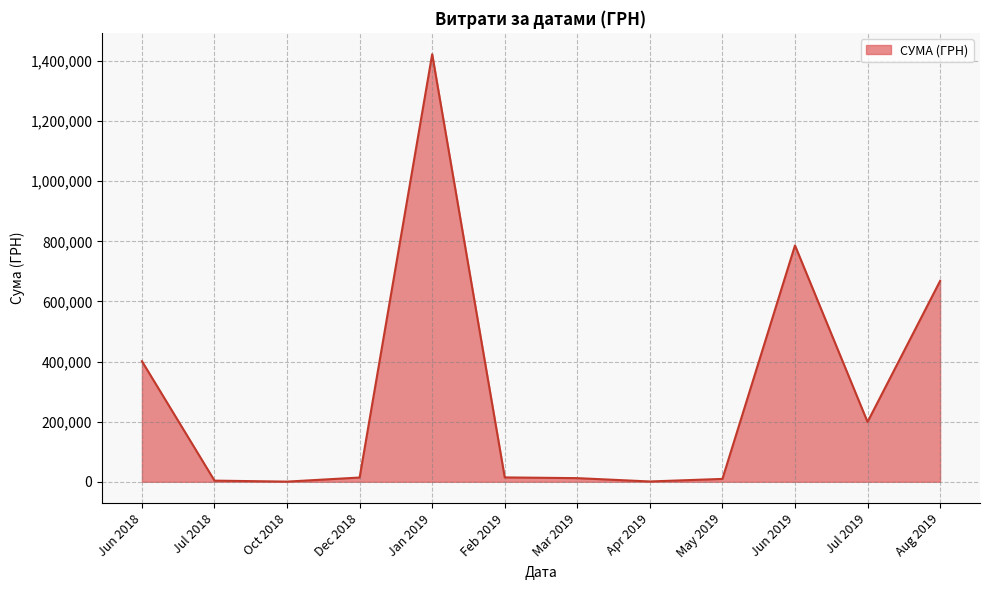

What is the difference between the second highest and minimum values?

785657.9